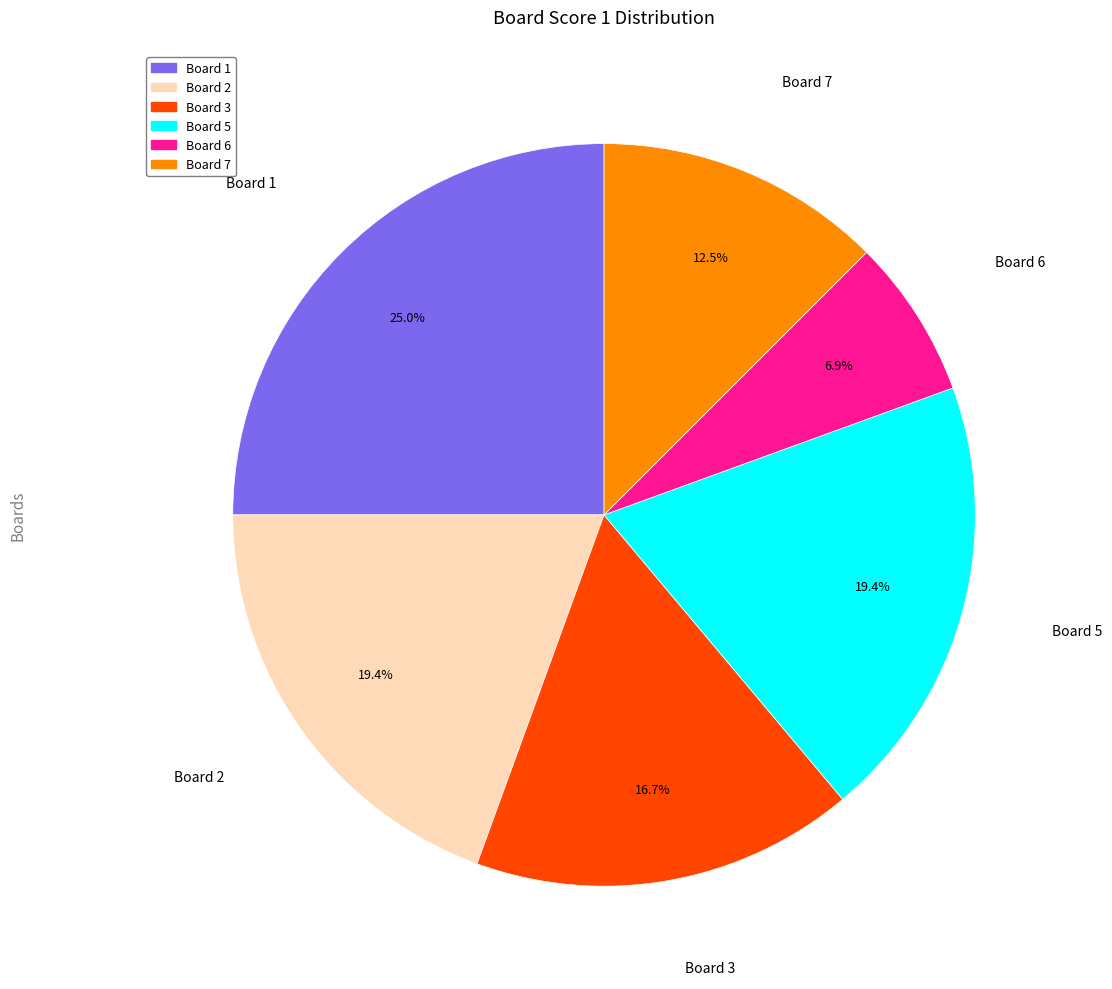

To the nearest percent, what is the difference between the largest and smallest slice percentages?

18%